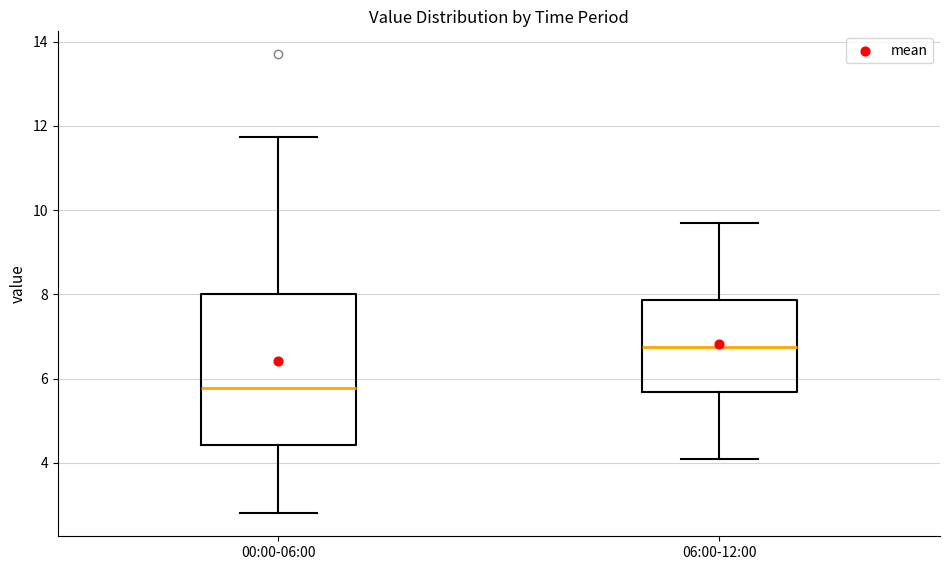

Which box is the tallest, from its lower edge to its upper edge?

00:00-06:00